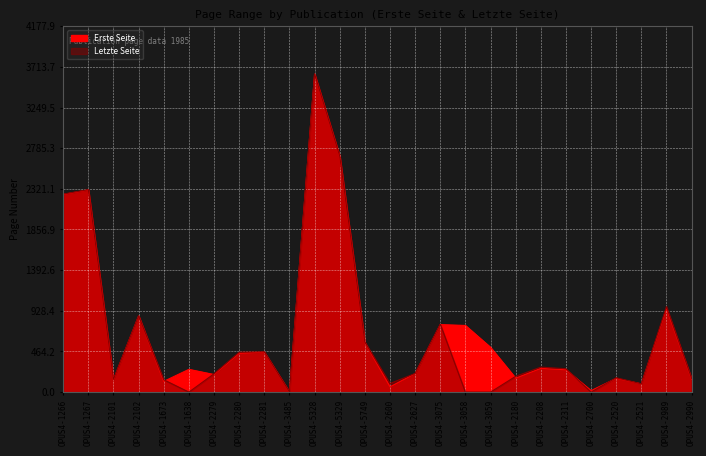

What is the label of the 6th point from the left?

OPUS4-1638